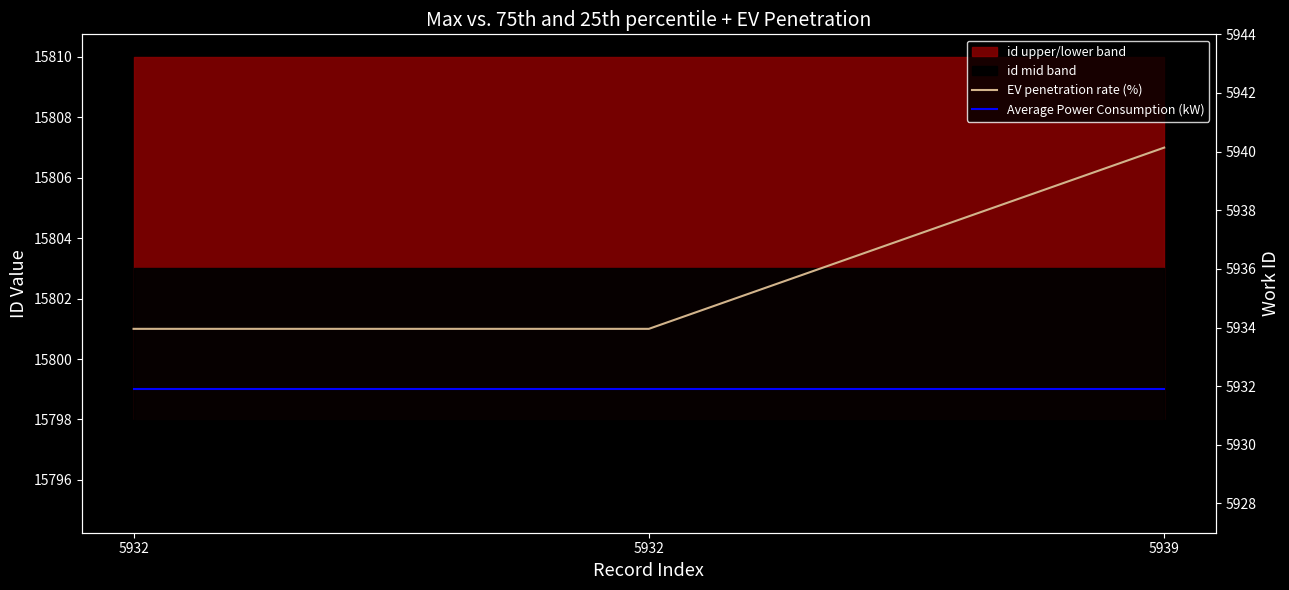

List the labels in order of EV penetration rate (%) value, largest first.

5939, 5932, 5932